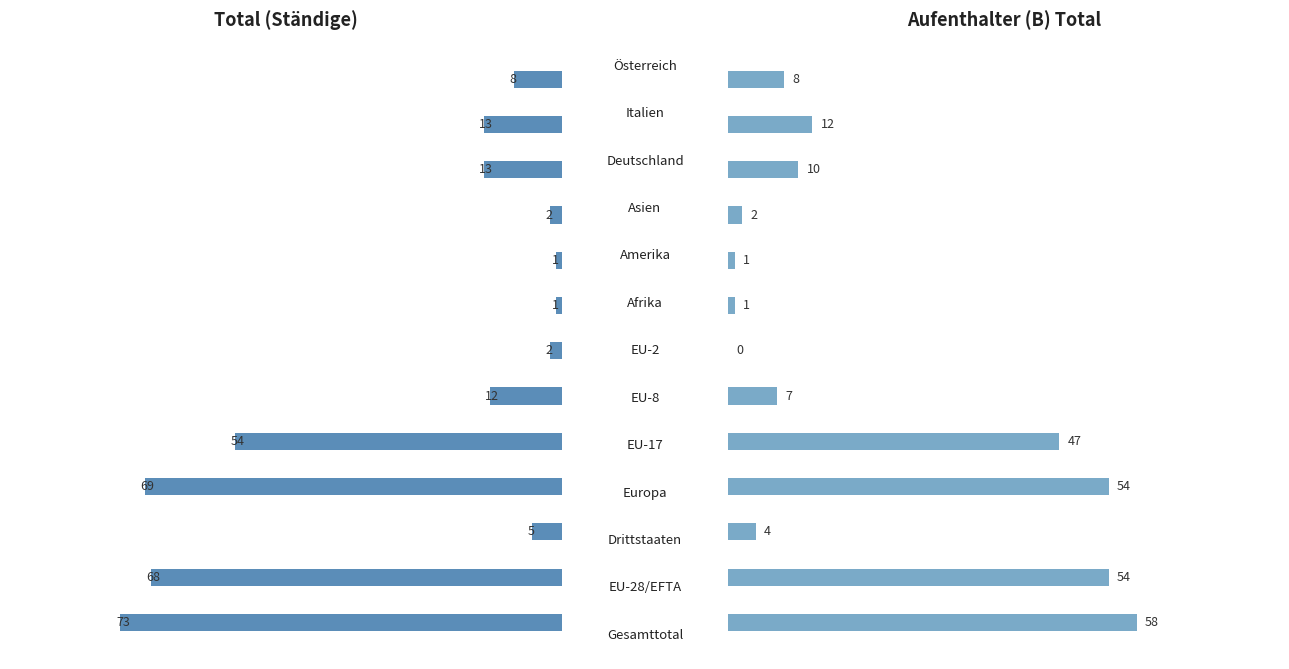

Which has a higher value, 9 or 10?

10